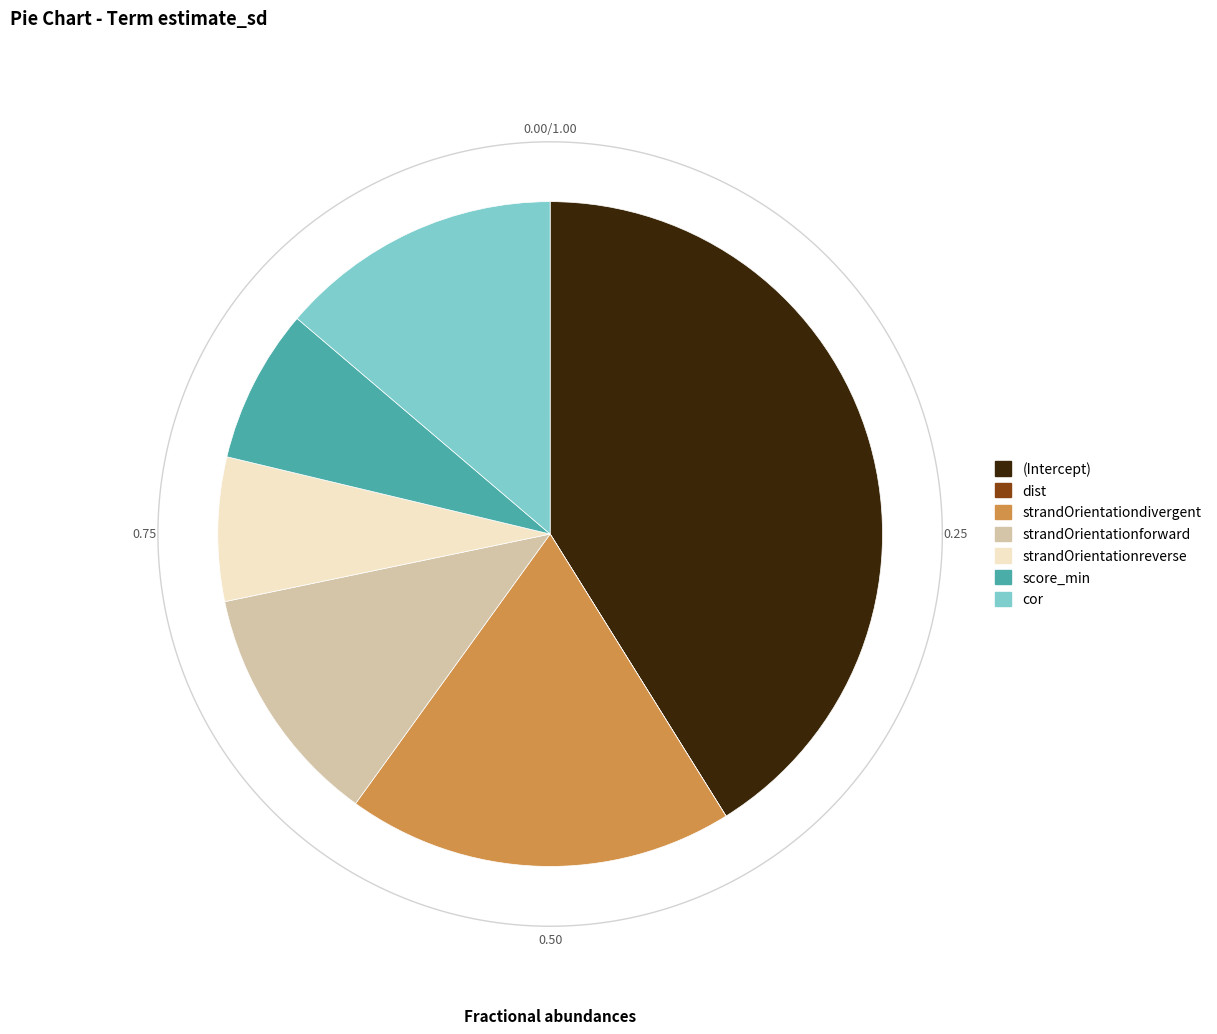

To the nearest percent, what portion does strandOrientationdivergent represent?

19%